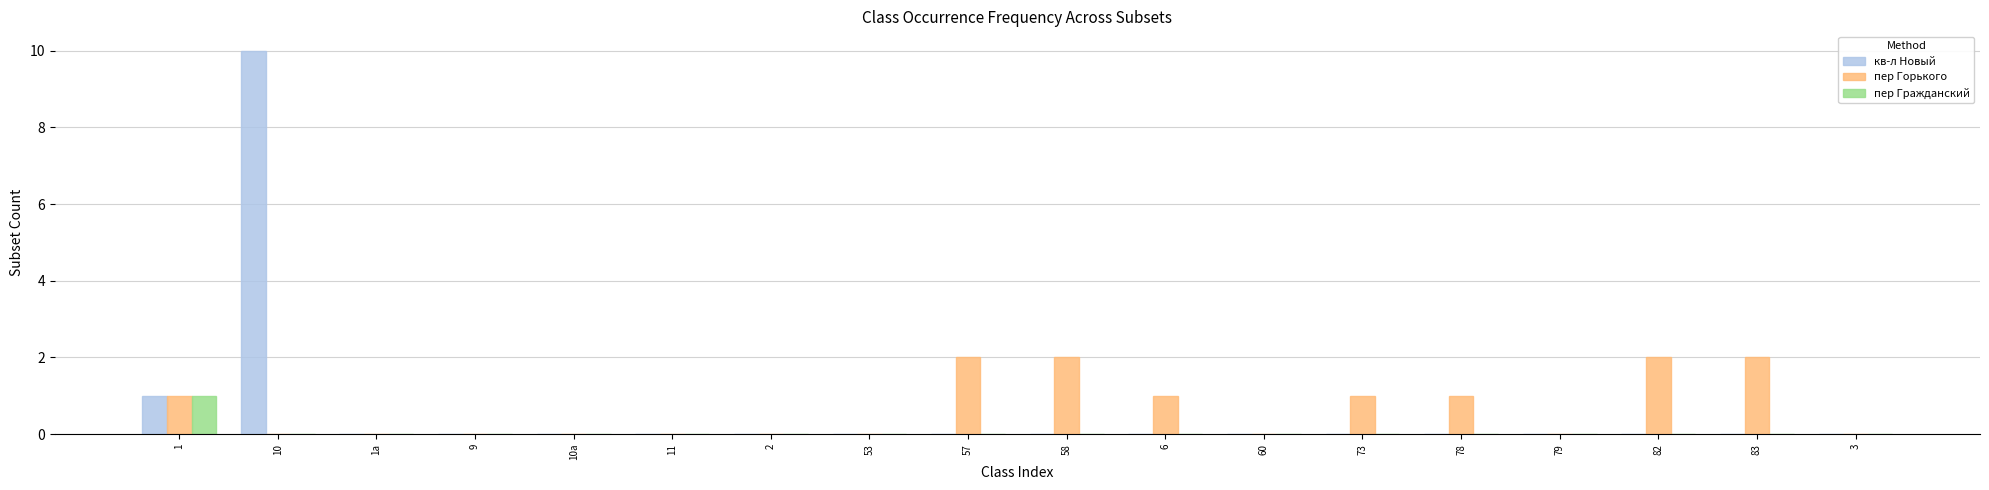

How many groups of bars are there?

18